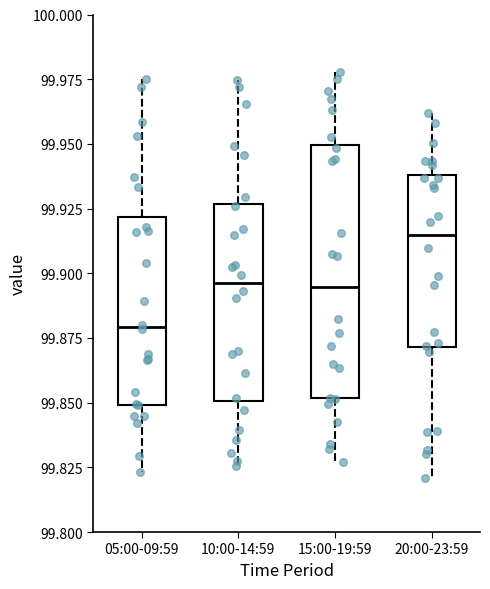

Which box is the tallest, from its lower edge to its upper edge?

15:00-19:59